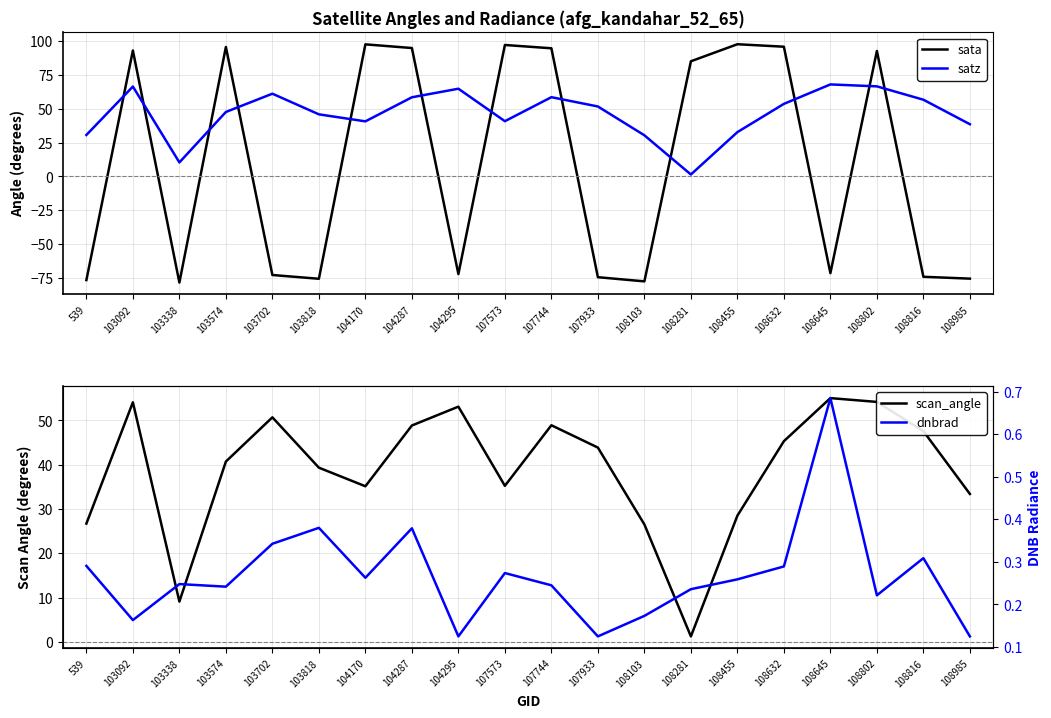

Which has a higher value, 539 or 103702?

103702